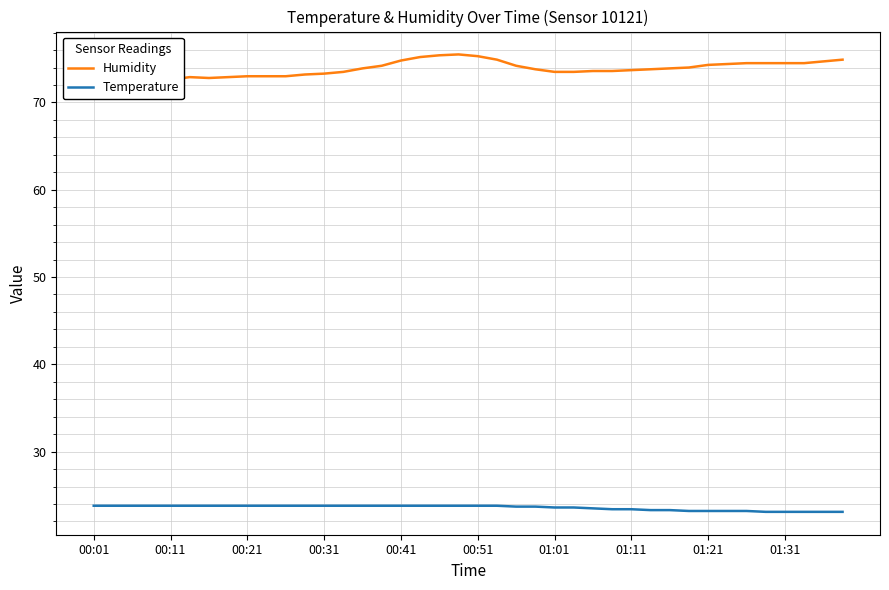

How many lines are shown in the chart?

2